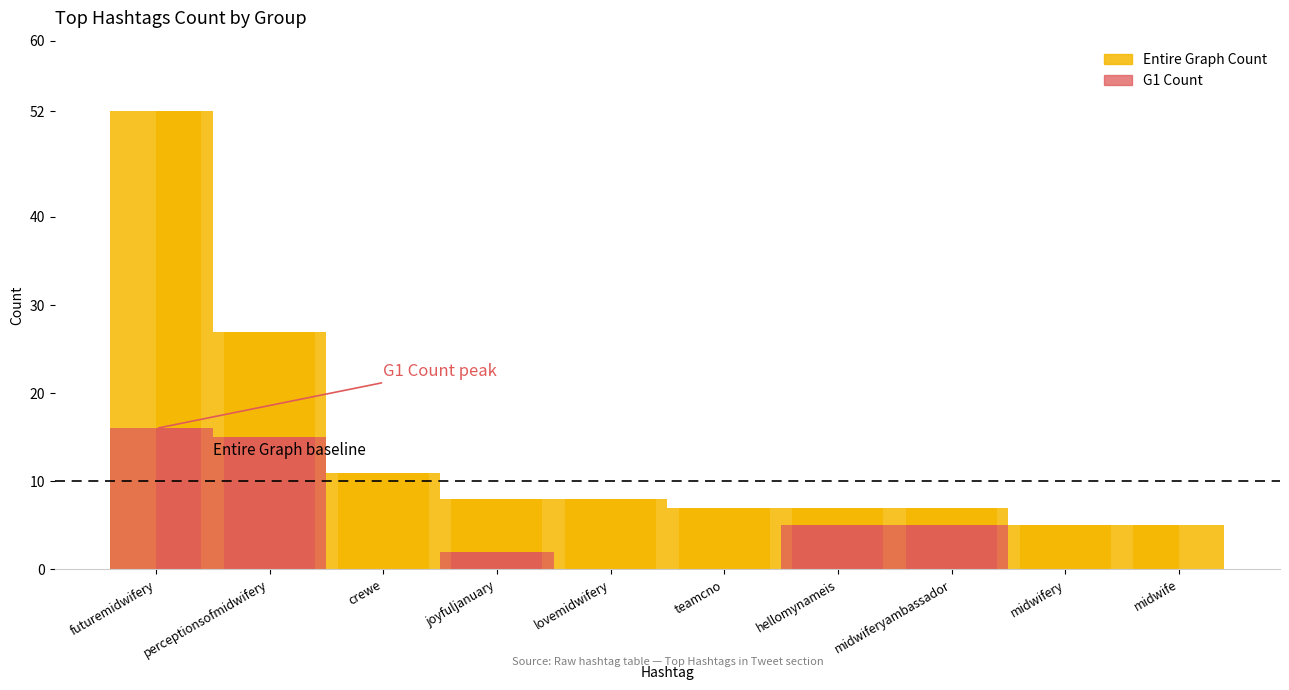

Which category has the highest value across all series?

futuremidwifery